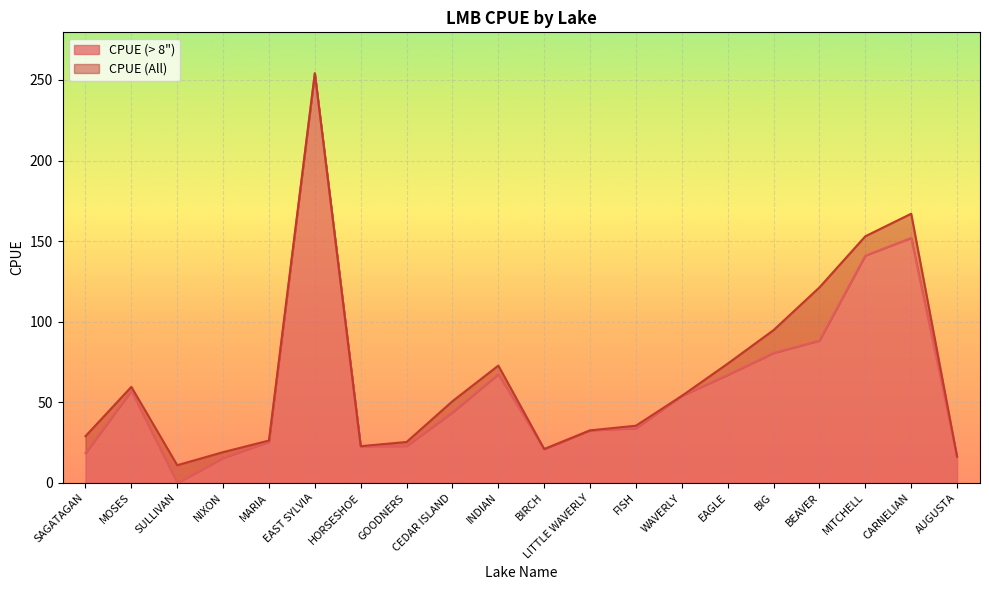

Which series has the largest range (max minus min)?

CPUE (> 8")